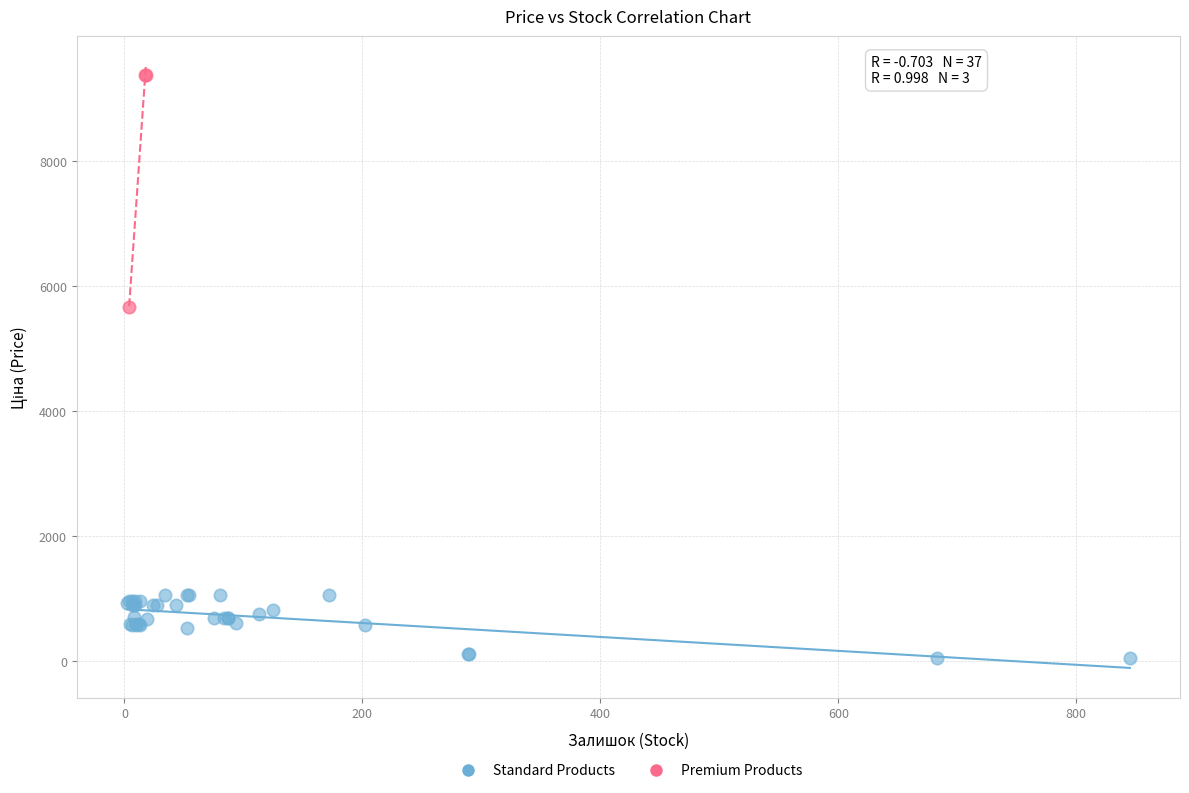

Which series contains the highest Y value?

Premium Products